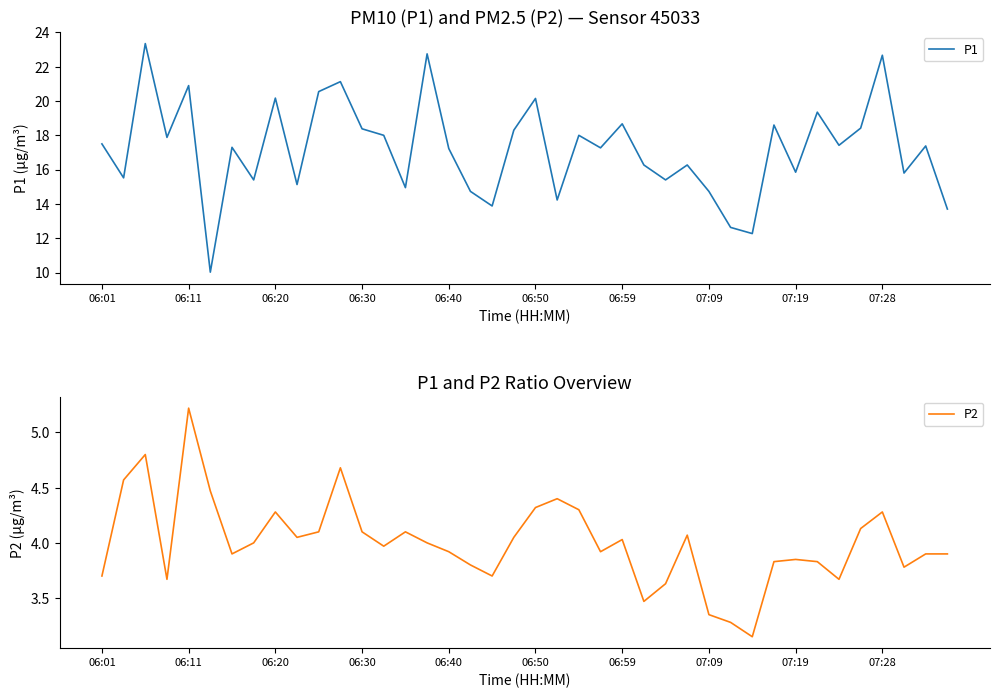

Where does the P1 series first go above 17?

06:01